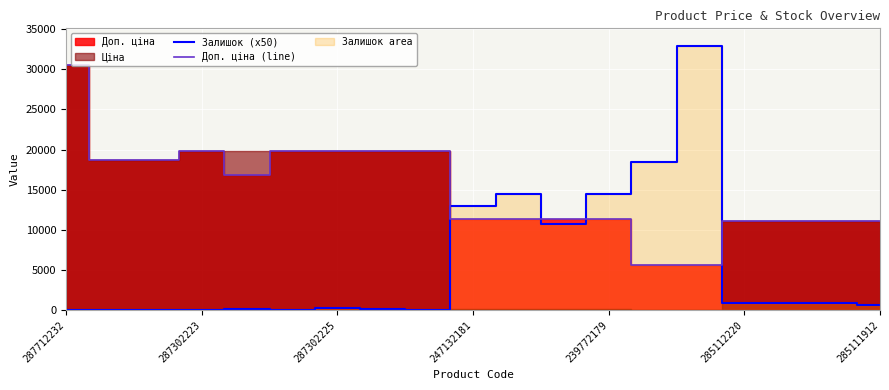

True or false: Залишок (x50) and Доп. ціна (line) cross at least once.

True